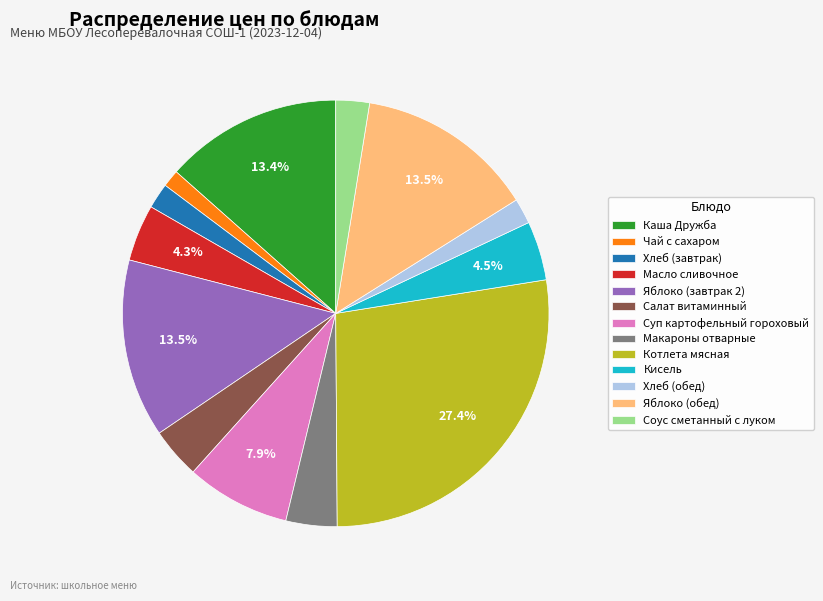

Combined, do Хлеб (обед) and Котлета мясная account for over 50%?

No